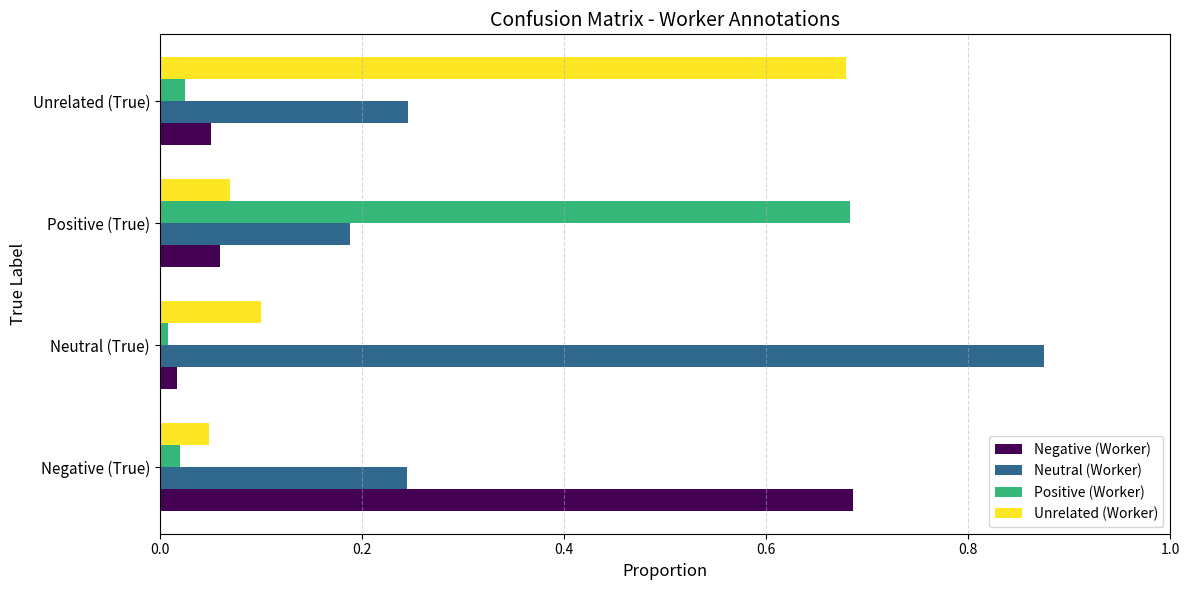

The Unrelated (Worker) series shows 0.1 at Neutral (True). True or false?

True